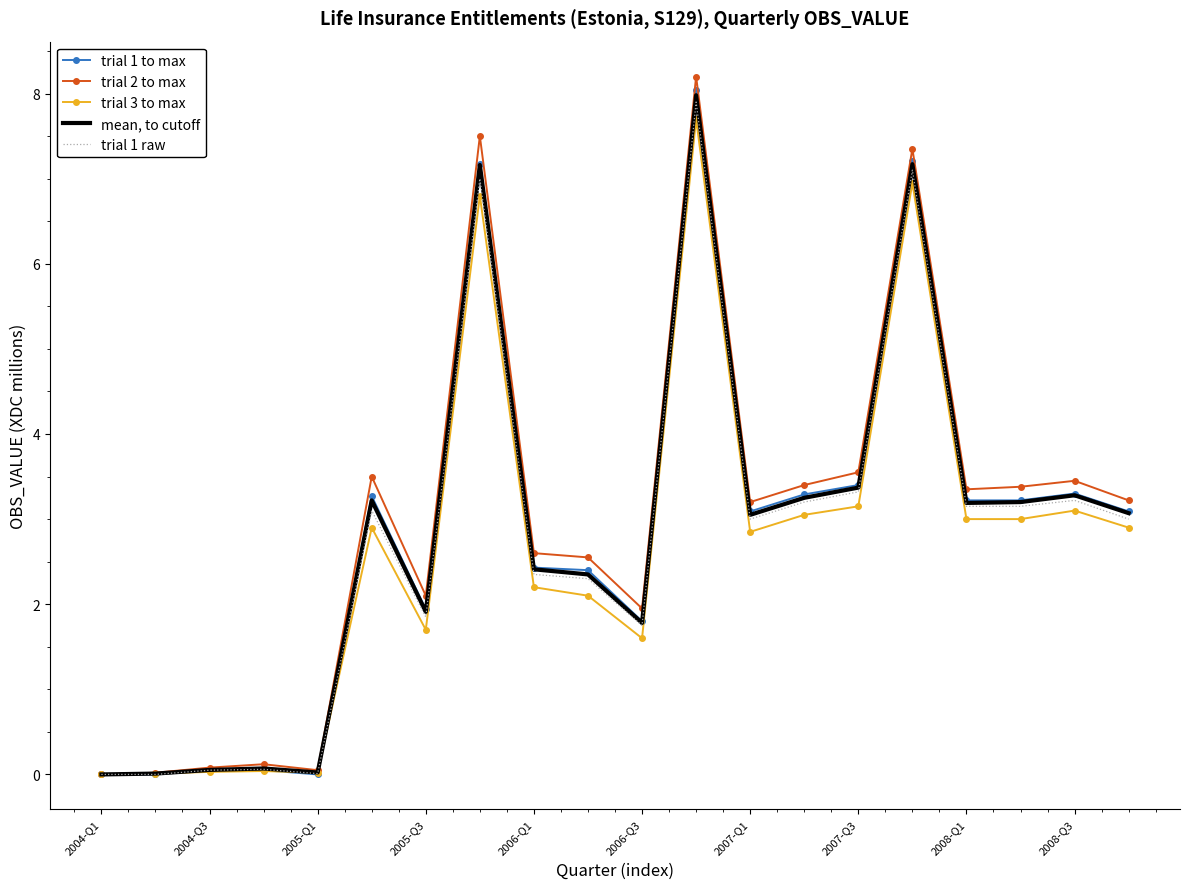

What are all the series names shown in the legend?

trial 1 to max, trial 2 to max, trial 3 to max, mean, to cutoff, trial 1 raw